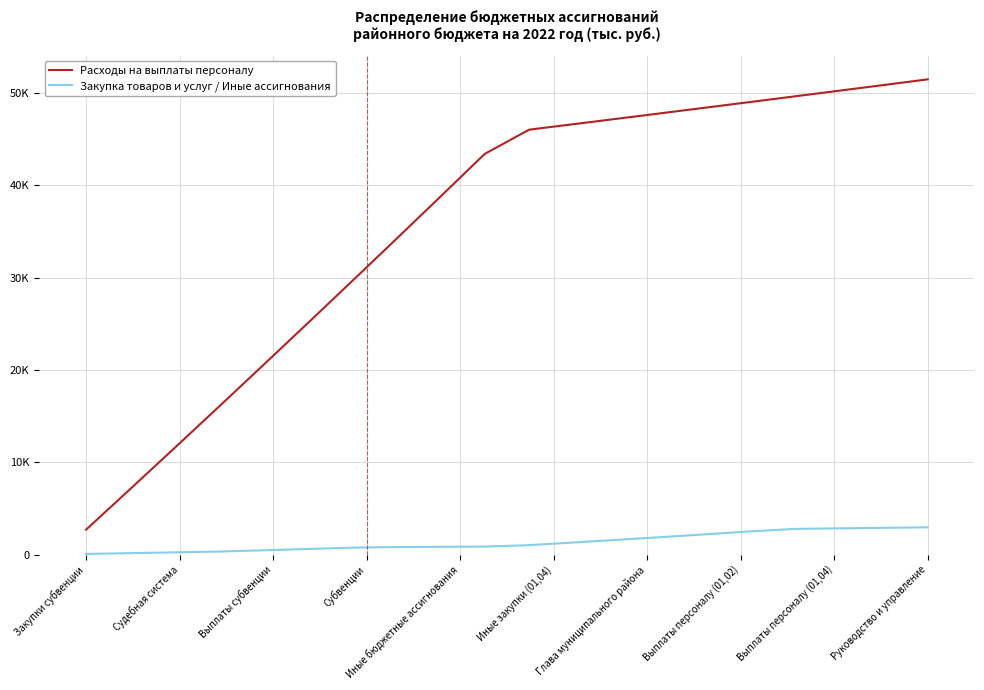

Is this an area chart (filled region under the line)?

No